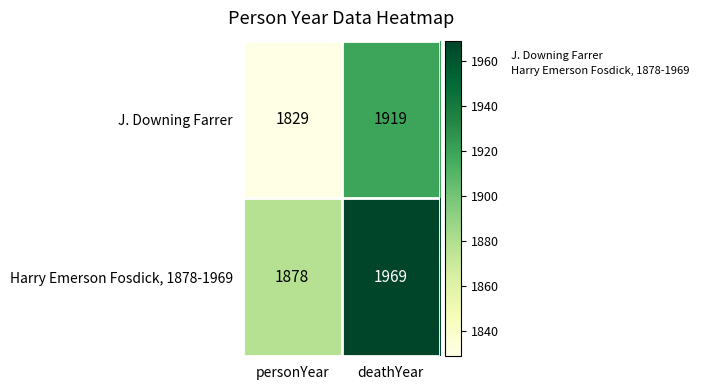

At which category does the chart reach its peak across all series?

deathYear